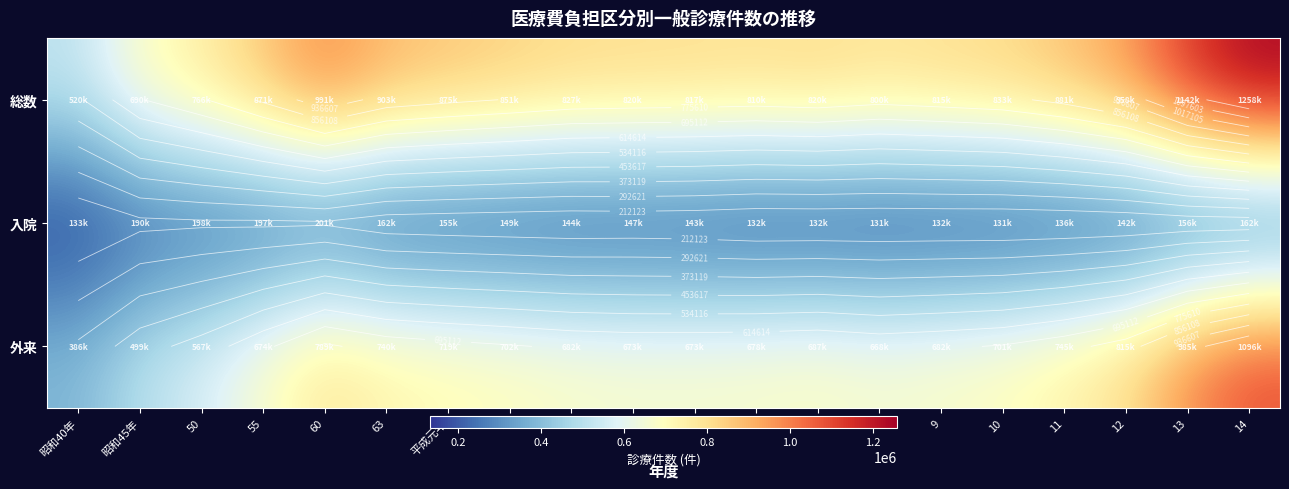

At which category does the chart reach its peak across all series?

14